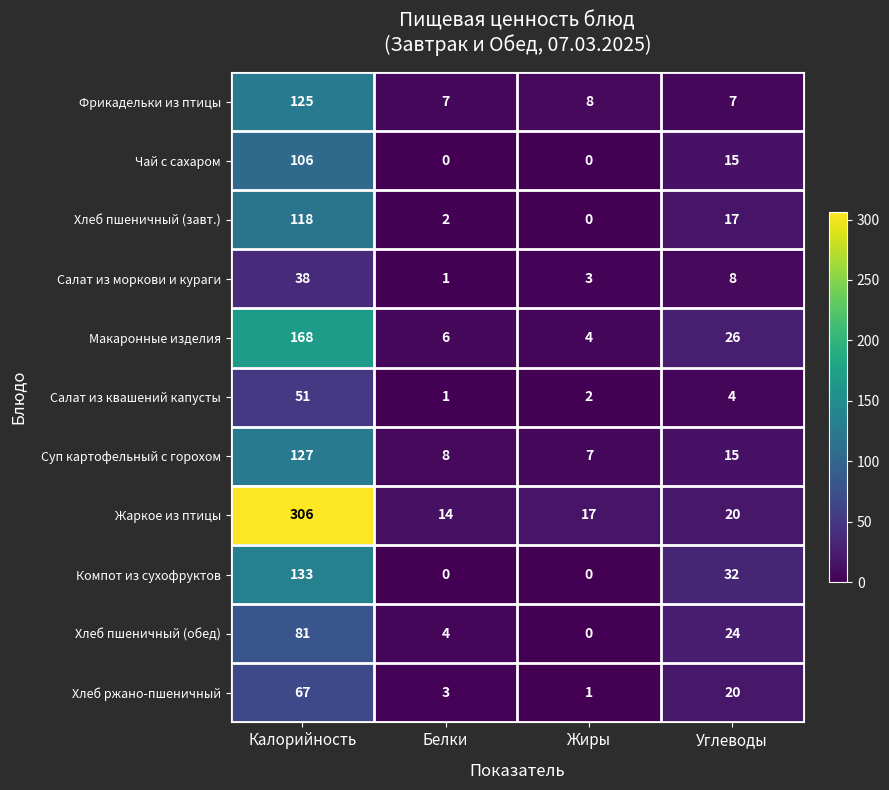

Which series has the largest total across all categories?

Жаркое из птицы